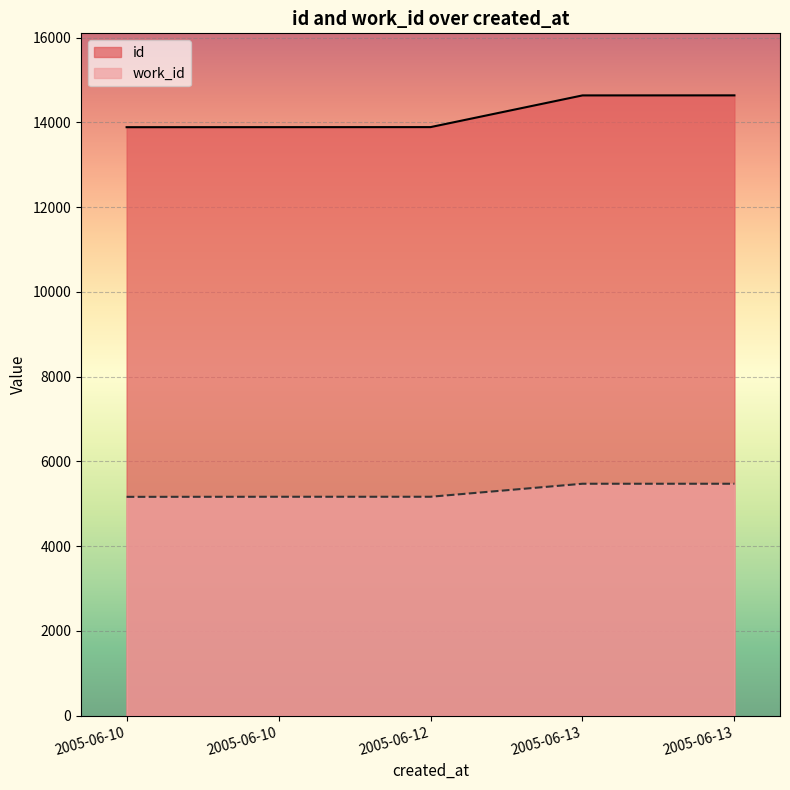

Which series changed the most between 2005-06-10 and 2005-06-13?

id